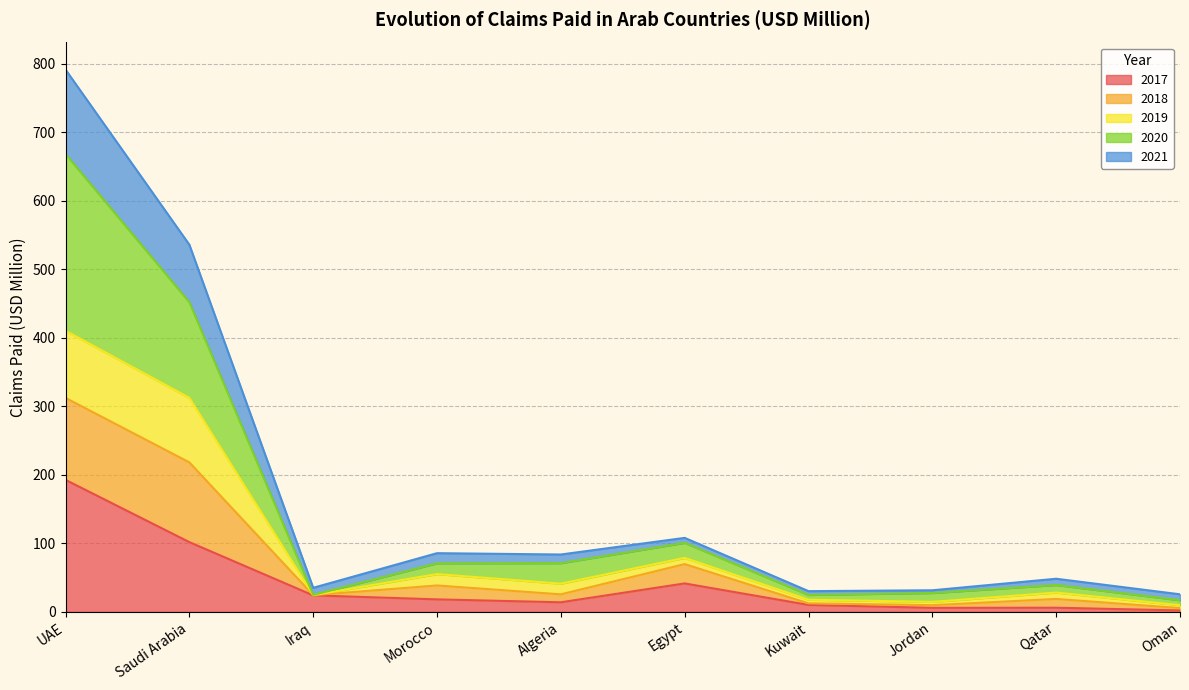

What position from the right is Iraq?

8